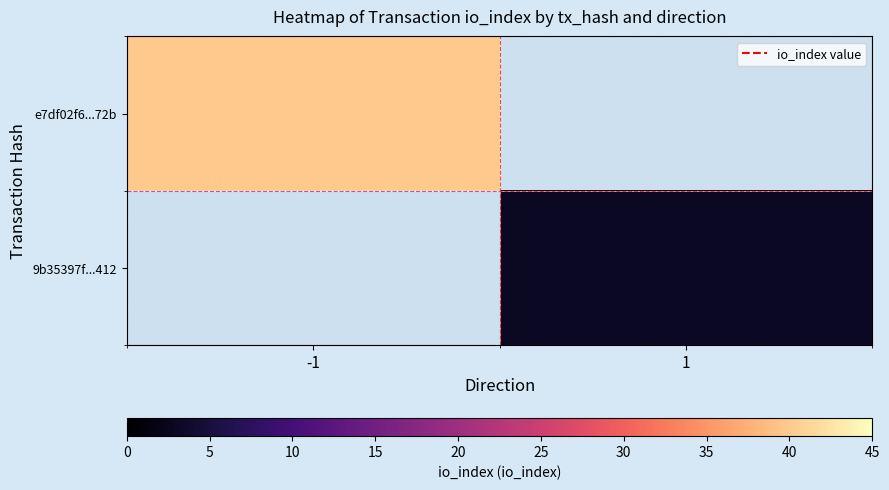

Which series has the largest total across all categories?

e7df02f6...72b